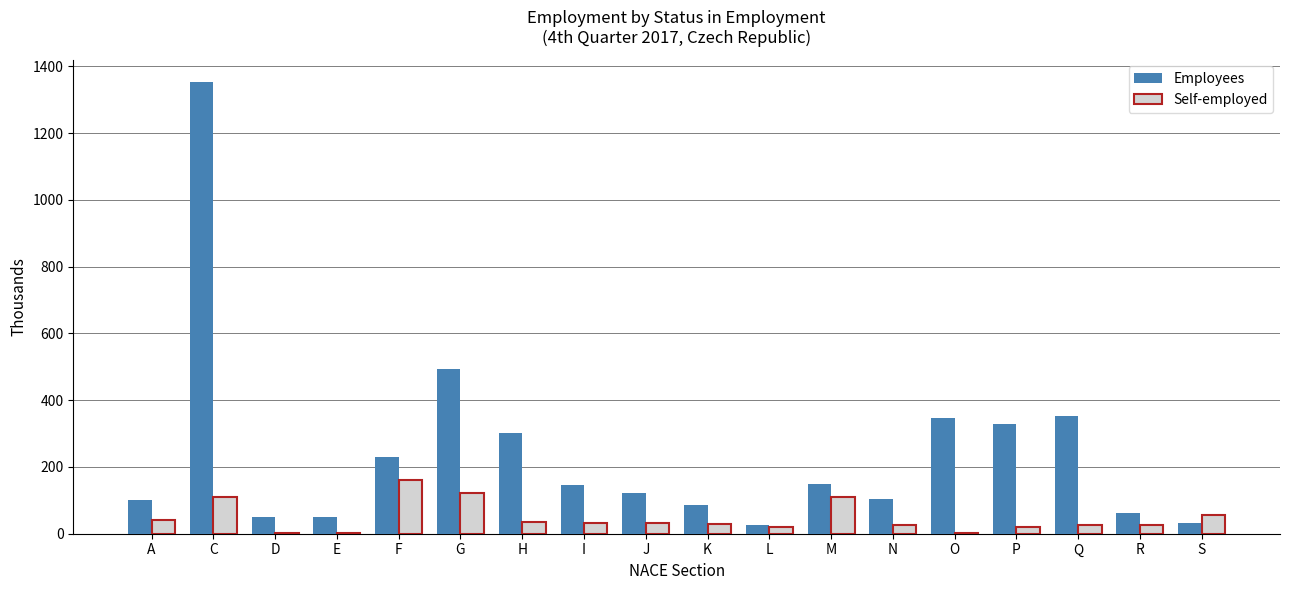

What is the maximum value for Employees?

1352.9